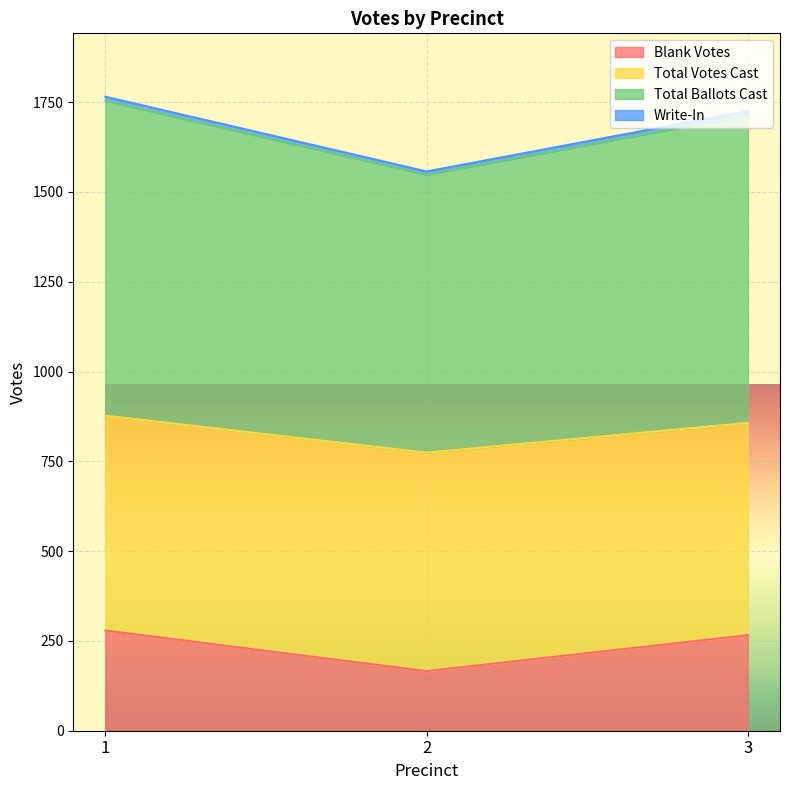

What is the sum of the Write-In values at 2 and 3?

3282